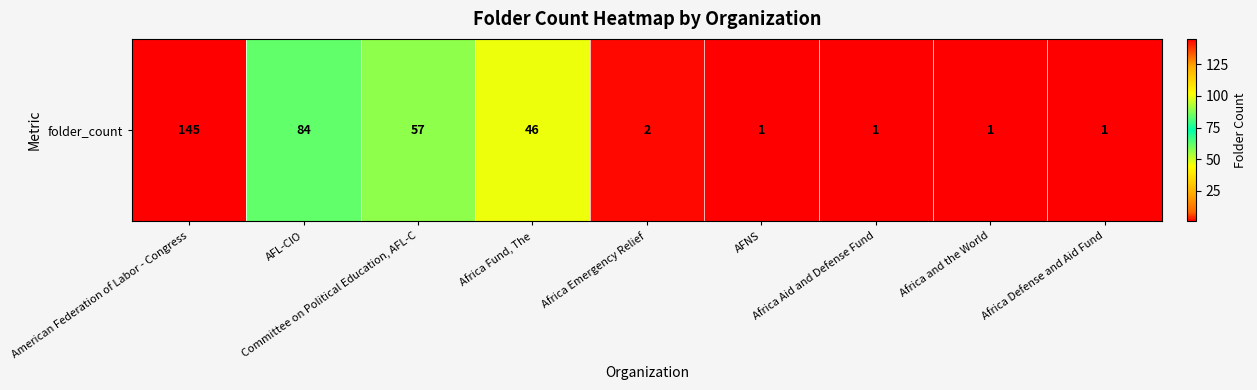

What is the change in value from AFL-CIO to Africa Emergency Relief?

-82